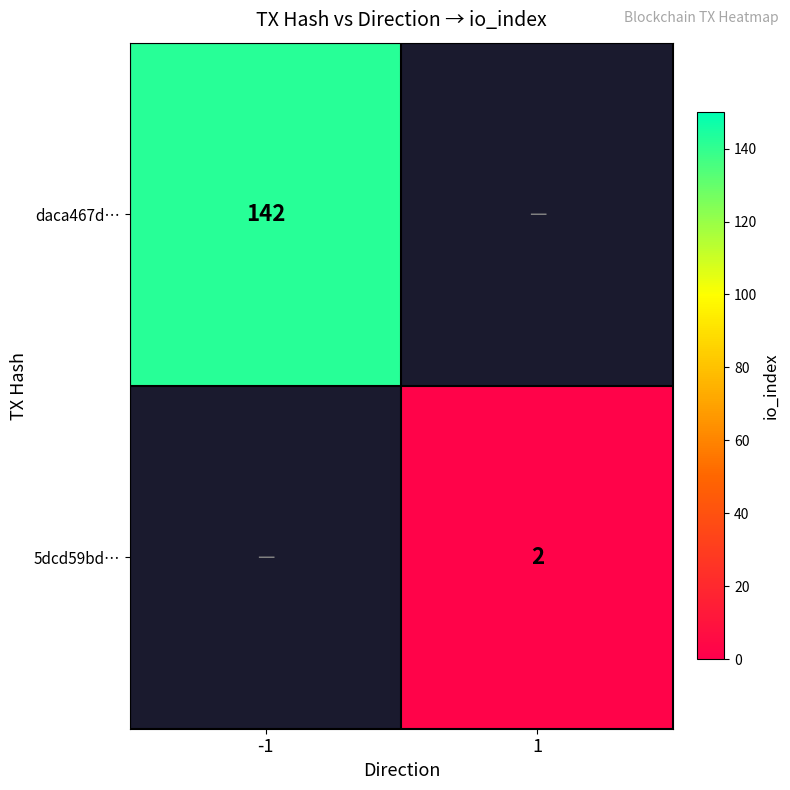

Which has a higher value, 1 or -1?

-1